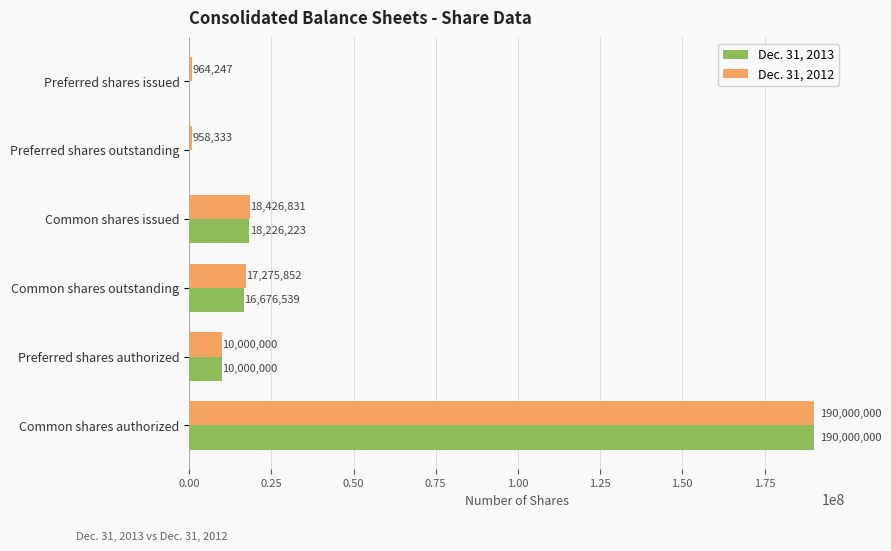

What is the sum of all Dec. 31, 2012 values?

237625263